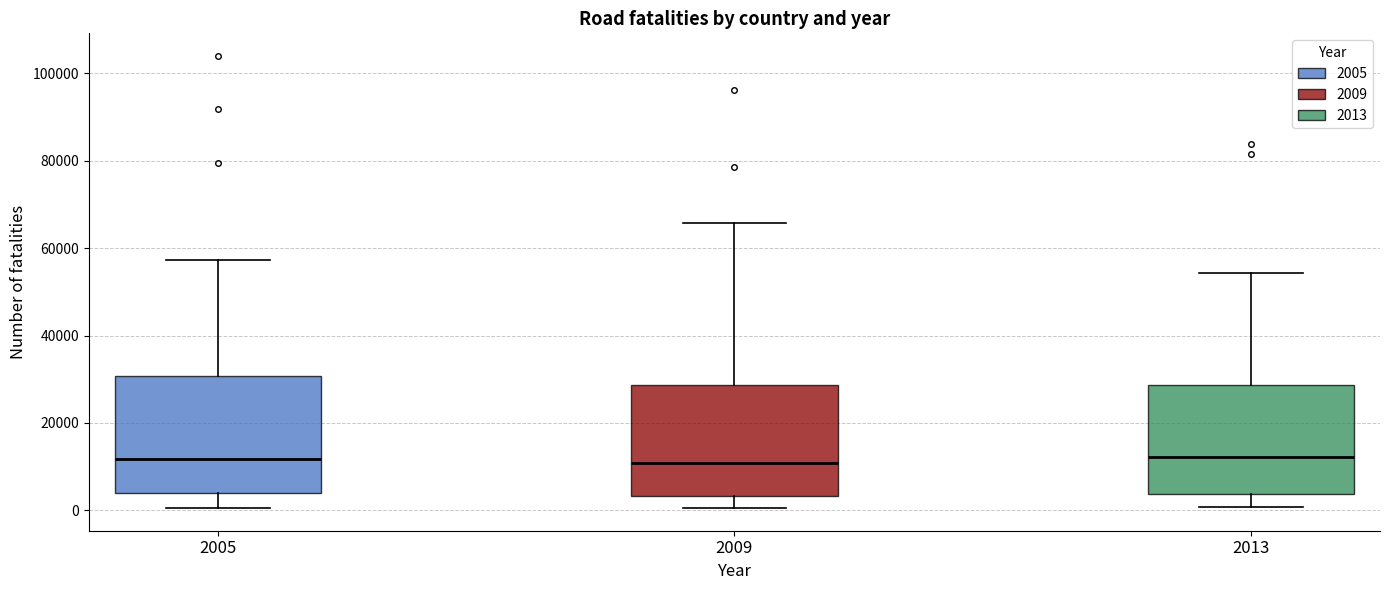

Reading left to right, read every box against the y-axis: the position of its median line, the range the box covers, and the ends of its whiskers. The values are not printed on the chart, so give them approximately, as read against the axis.

2005: median 12000, box 4000 to 30000, whiskers 0 to 58000
2009: median 10000, box 4000 to 28000, whiskers 0 to 66000
2013: median 12000, box 4000 to 28000, whiskers 0 to 54000